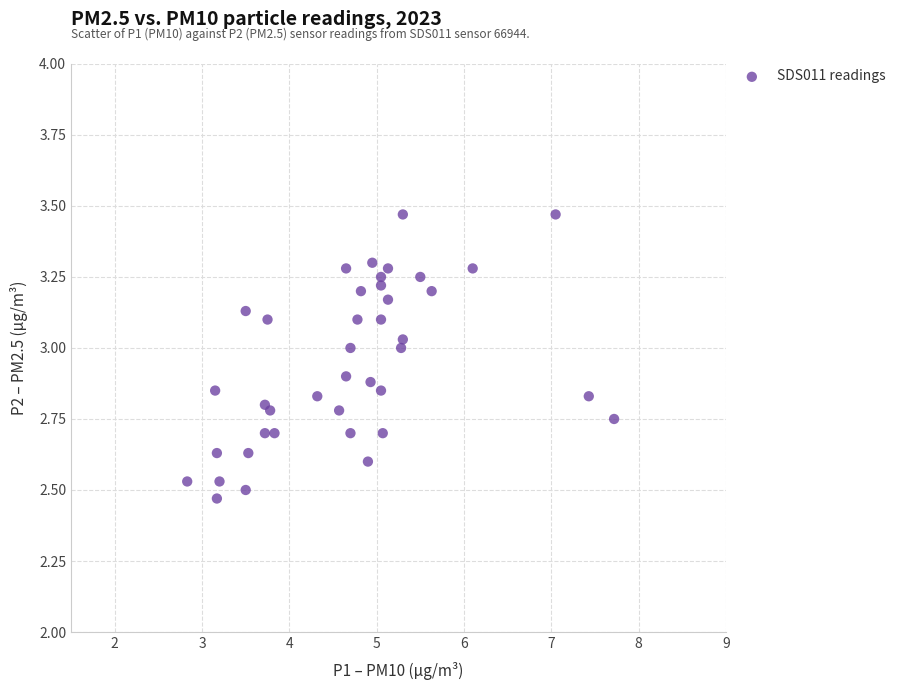

What is the range of Y values (max minus min)?

1.0